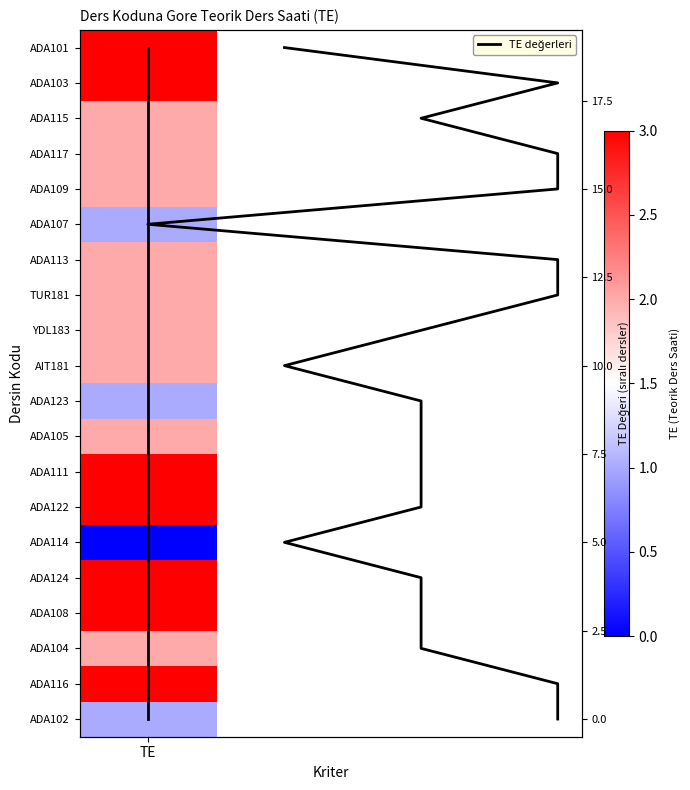

Where does the data first go above 10?

TE